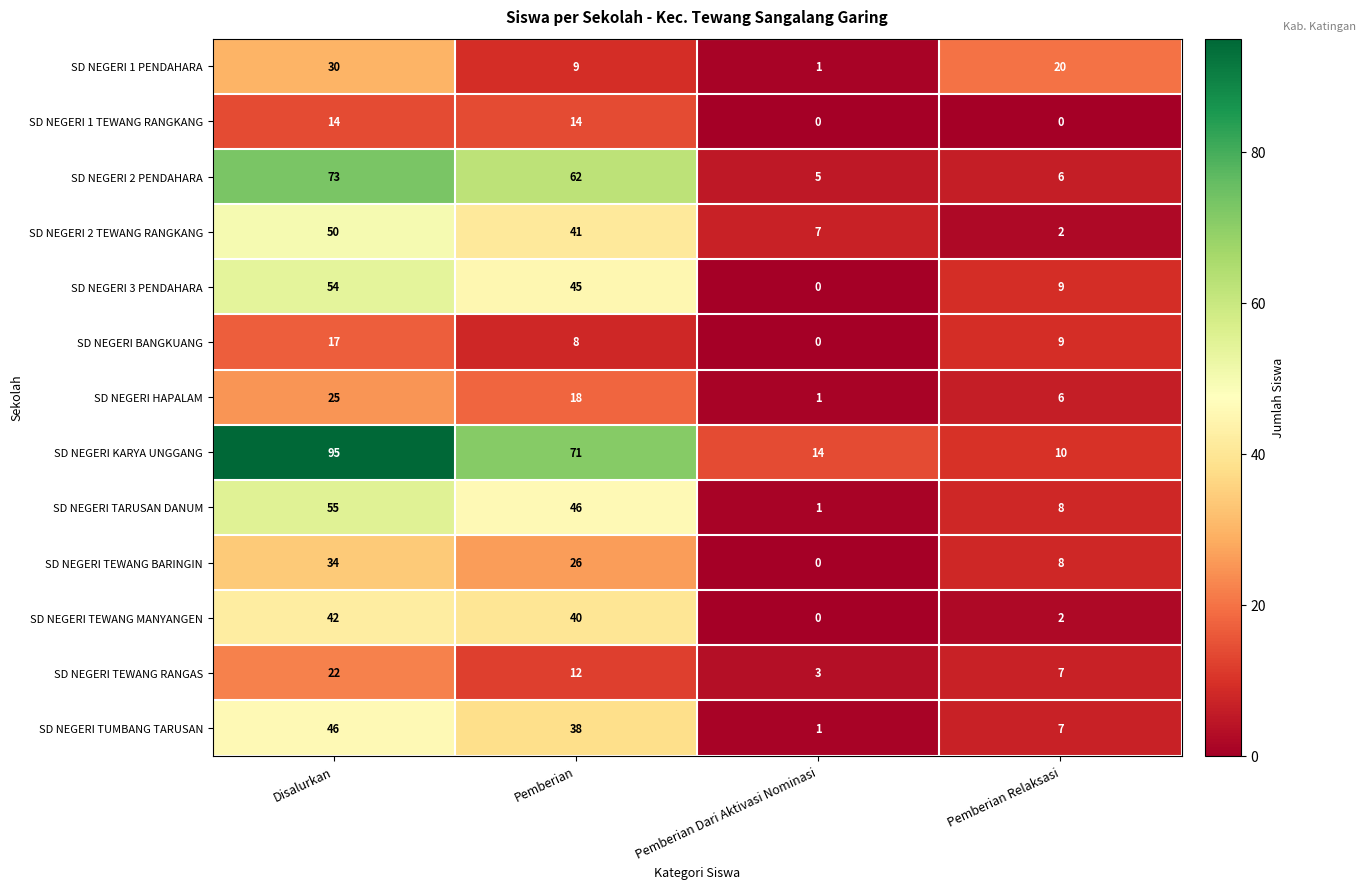

Count the SD NEGERI 1 PENDAHARA values in the range 9 to 30.

3